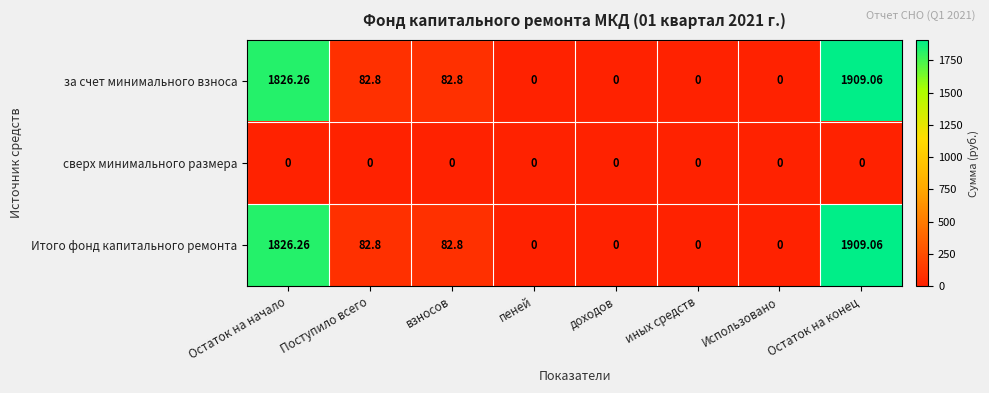

At which category is the sum across all series the highest?

Остаток на конец